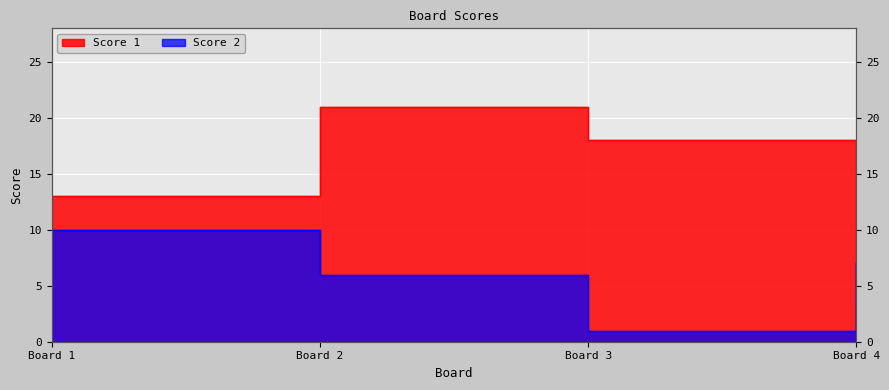

Reading left to right, transcribe all the data shown in this chart.

Score 1: 13	21	18	4
Score 2: 10	6	1	7